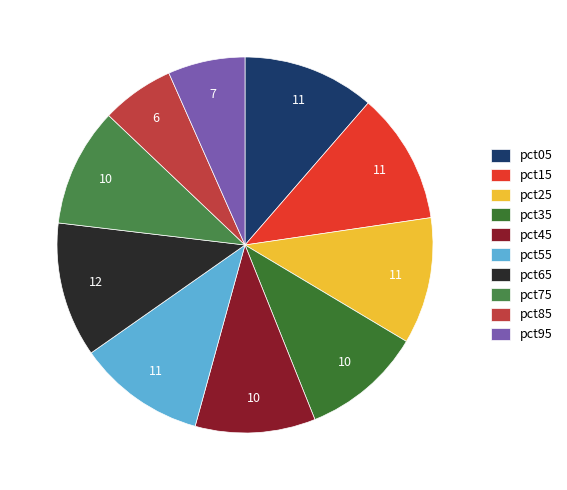

True or false: pct55 accounts for 11% of the total.

True